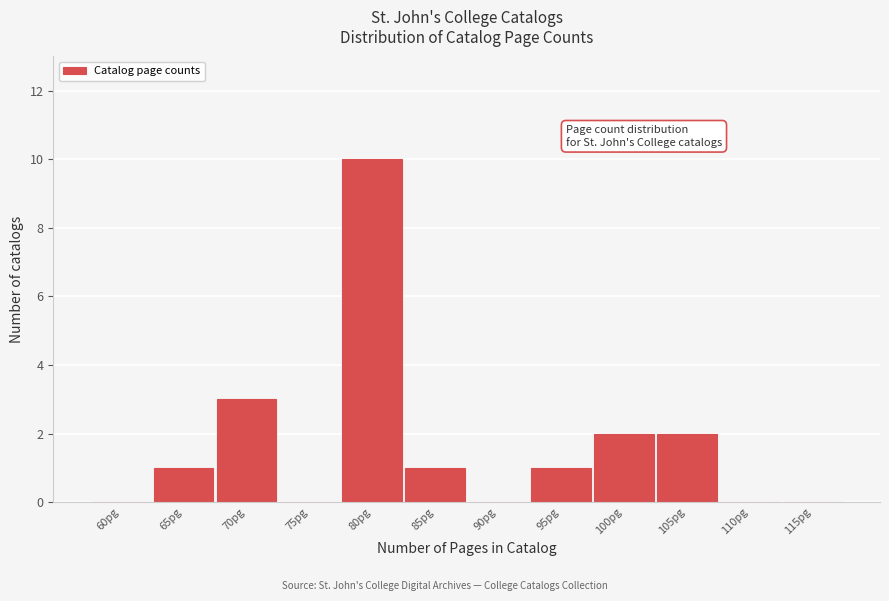

Reading left to right, list all the values displayed in this chart.

60pg=0	65pg=1	70pg=3	75pg=0	80pg=10	85pg=1	90pg=0	95pg=1	100pg=2	105pg=2	110pg=0	115pg=0